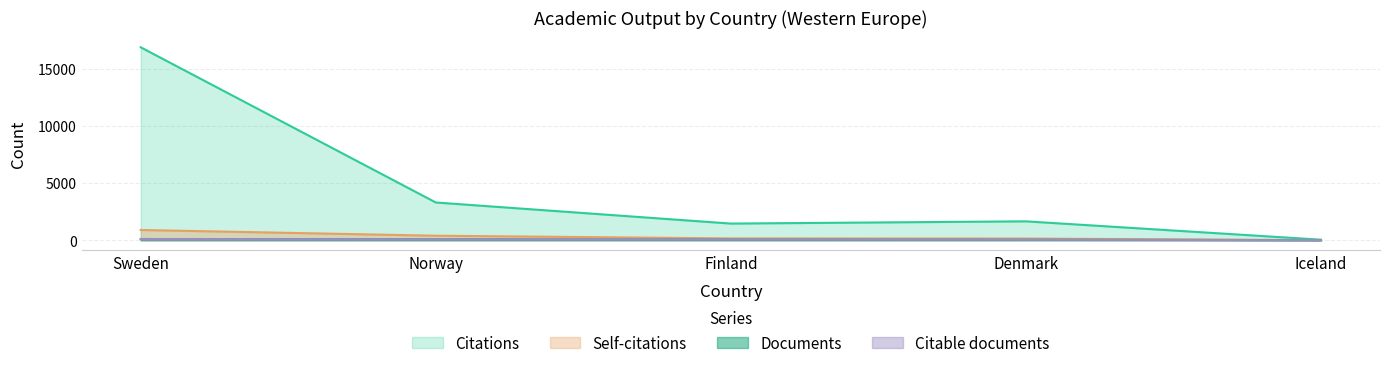

What is the smallest value displayed?

2